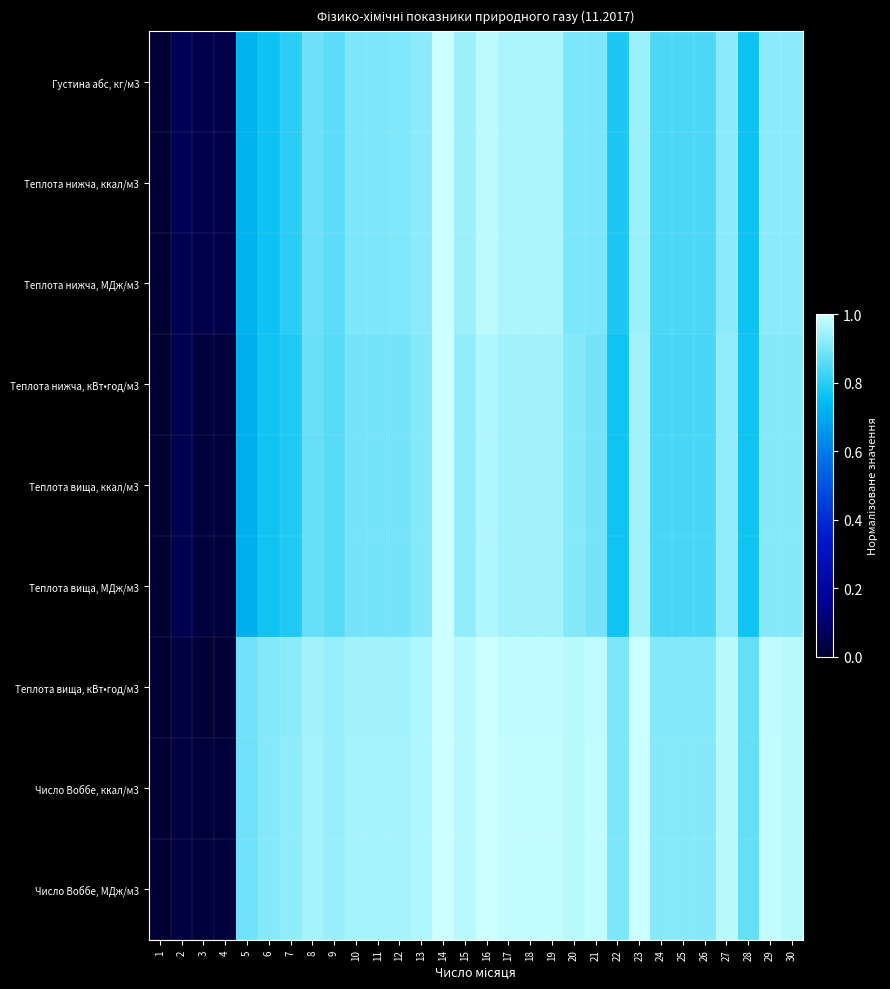

Which series changed the most between 6 and 7?

Теплота нижча, МДж/м3